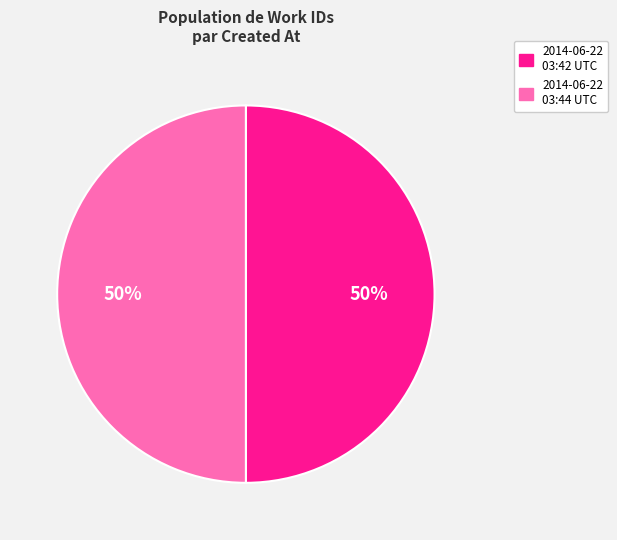

Is it true that 2014-06-22 03:42 UTC is 57% of the pie?

False